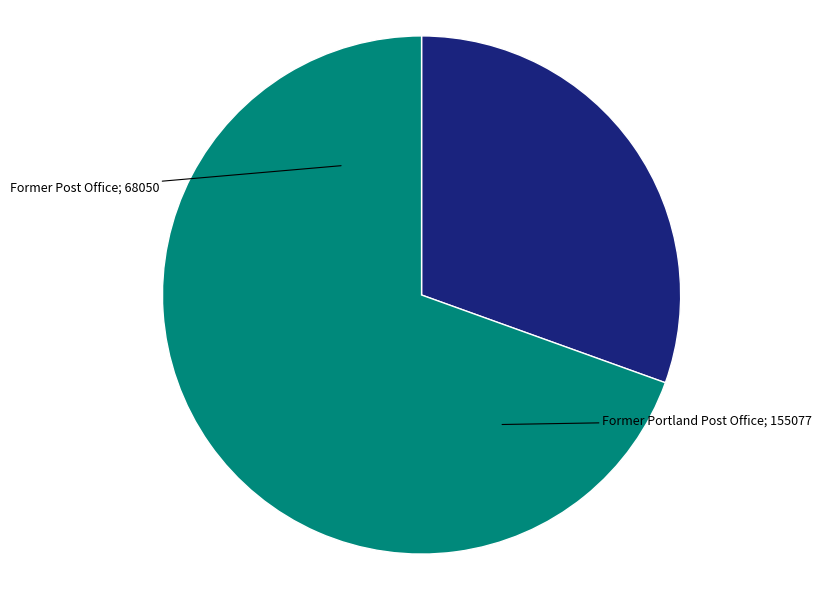

Does any single category account for the majority?

Yes